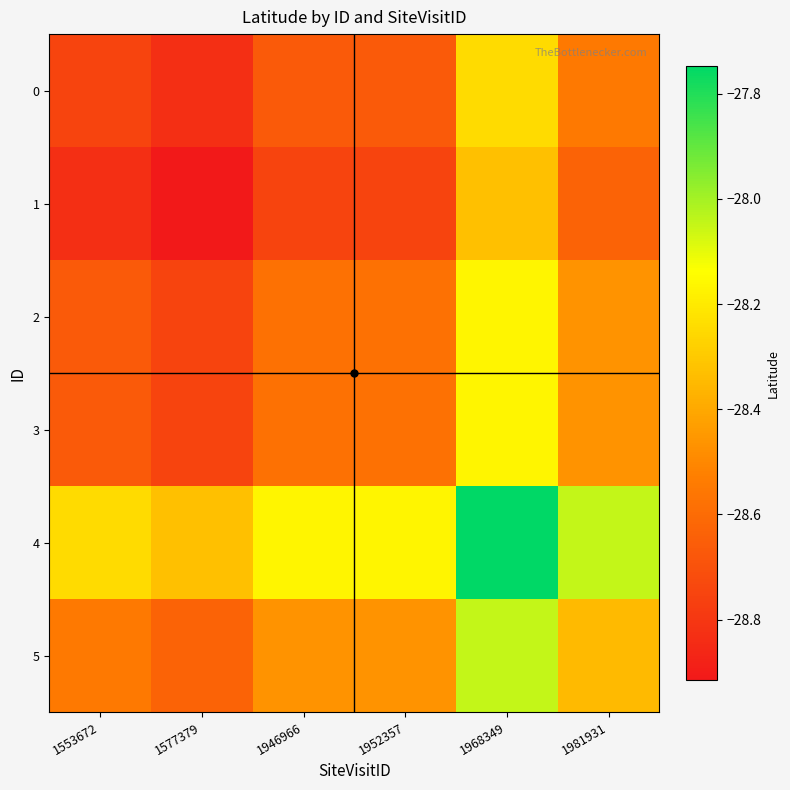

Reading left to right, what are all the values shown in this chart?

0: 1553672=-28.7	1577379=-28.8	1946966=-28.7	1952357=-28.7	1968349=-28.2	1981931=-28.5
1: 1553672=-28.8	1577379=-28.9	1946966=-28.7	1952357=-28.7	1968349=-28.3	1981931=-28.6
2: 1553672=-28.7	1577379=-28.7	1946966=-28.6	1952357=-28.6	1968349=-28.2	1981931=-28.5
3: 1553672=-28.7	1577379=-28.7	1946966=-28.6	1952357=-28.6	1968349=-28.2	1981931=-28.5
4: 1553672=-28.2	1577379=-28.3	1946966=-28.2	1952357=-28.2	1968349=-27.7	1981931=-28.0
5: 1553672=-28.5	1577379=-28.6	1946966=-28.5	1952357=-28.5	1968349=-28.0	1981931=-28.3